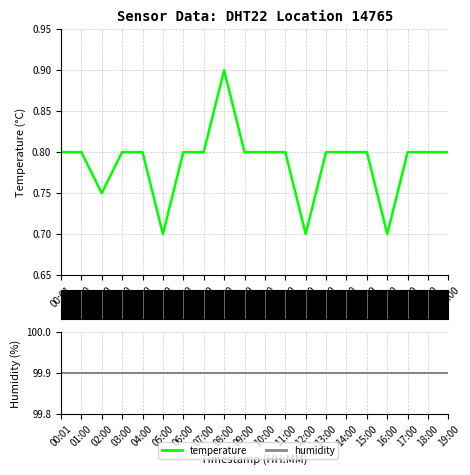

Is it true that temperature equals 1.2 at 12:00?

False